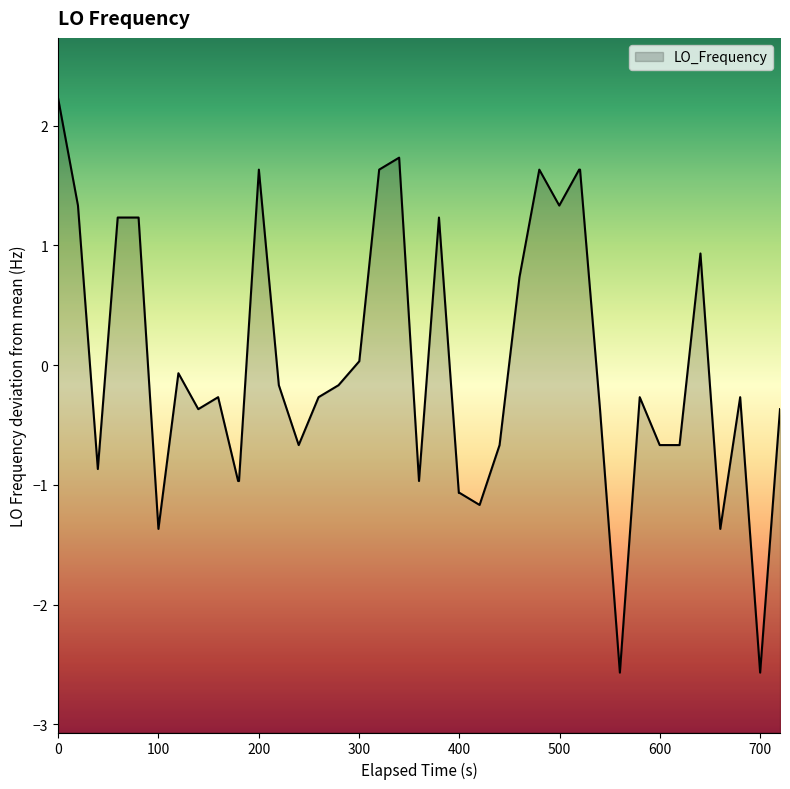

Reading left to right, transcribe all the data shown in this chart.

2.2	1.3	-0.9	1.2	1.2	-1.4	-0.1	-0.4	-0.3	-1.0	-1.0	1.6	-0.2	-0.7	-0.3	-0.2	0.0	1.6	1.7	-1.0	1.2	-1.1	-1.1	-1.2	-0.7	0.7	1.6	1.3	1.6	1.6	-0.4	-2.6	-0.3	-0.7	-0.7	0.9	-1.4	-0.3	-2.6	-0.4